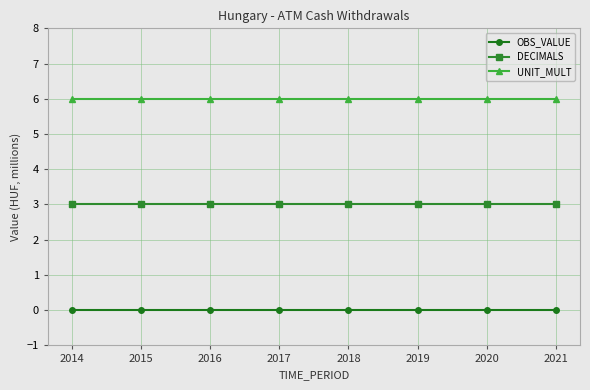

What is the minimum value for UNIT_MULT?

6